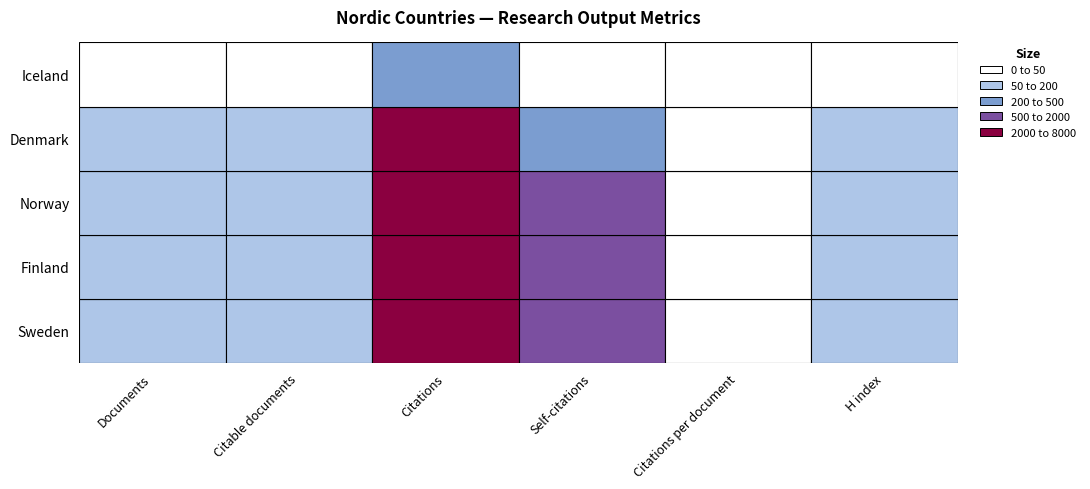

List the series in order of their peak value, highest first.

Sweden, Finland, Norway, Denmark, Iceland